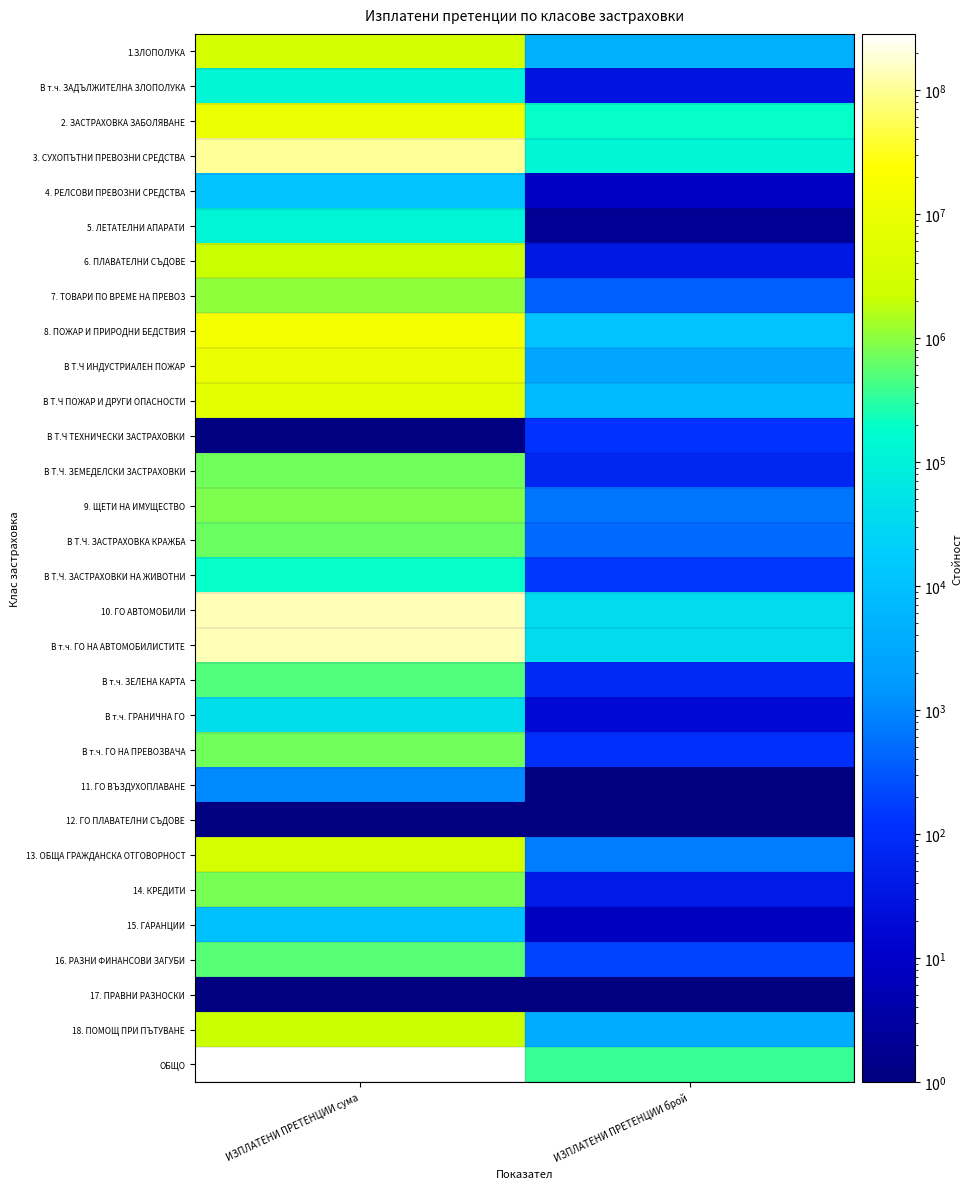

At which category is the sum across all series the highest?

ИЗПЛАТЕНИ ПРЕТЕНЦИИ сума